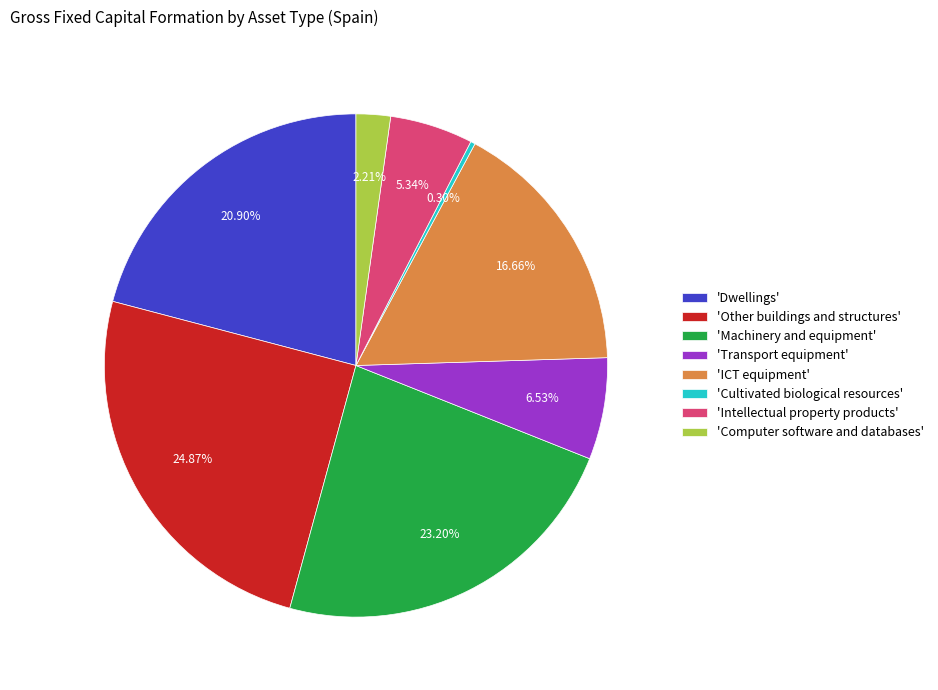

Combined, do 'Intellectual property products' and 'ICT equipment' account for over 50%?

No